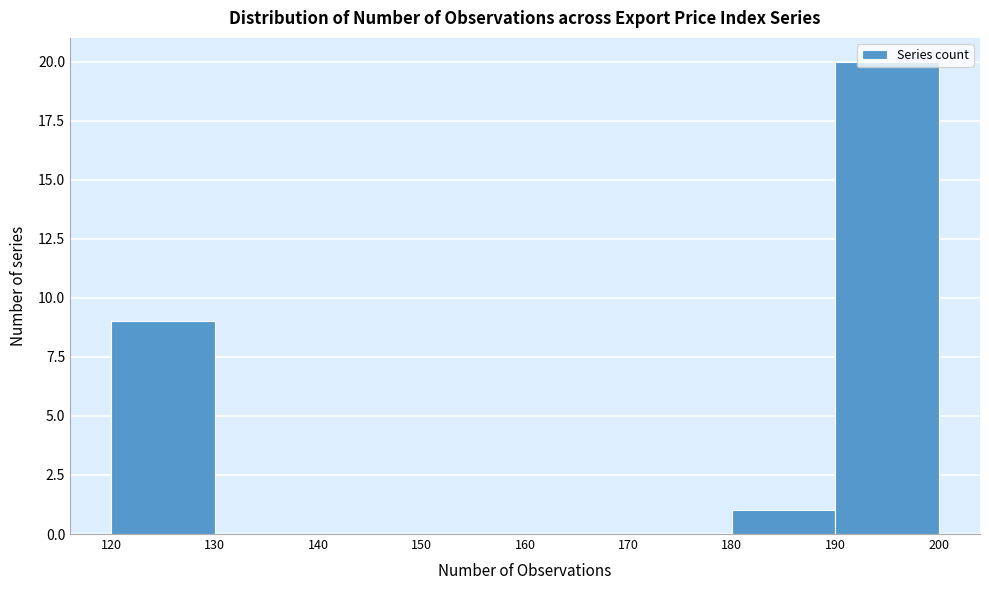

Reading left to right, list every bar in this chart as the range it spans on the x-axis followed by its height. The values are not printed on the chart, so give them approximately, as read against the axis.

120 to 130: 9
130 to 140: 0
140 to 150: 0
150 to 160: 0
160 to 170: 0
170 to 180: 0
180 to 190: 1
190 to 200: 20